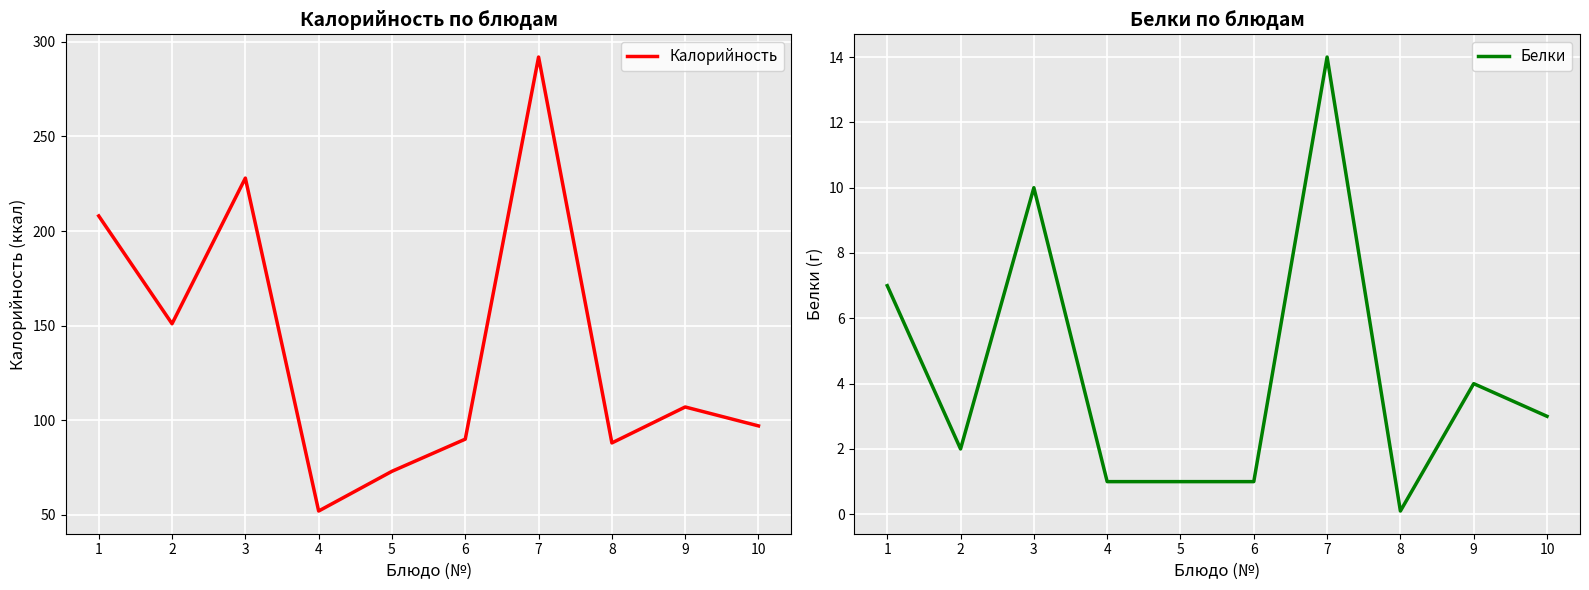

The Калорийность series shows 164.7 at 10. True or false?

False